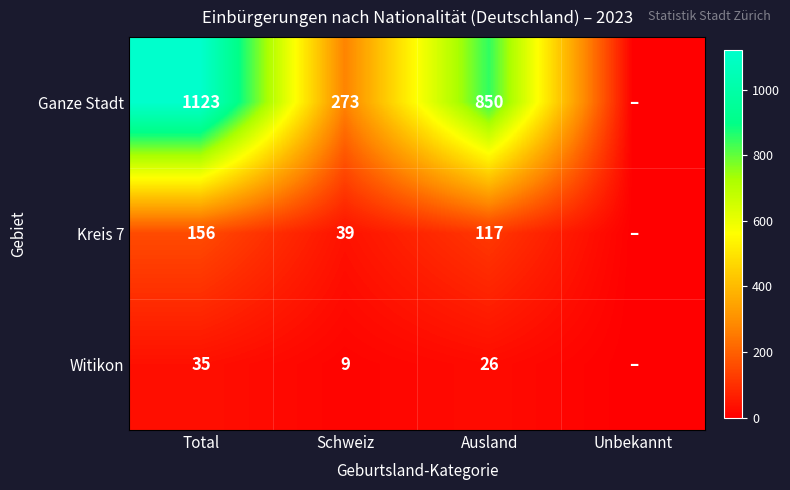

What is the total value across all series at Total?

1314